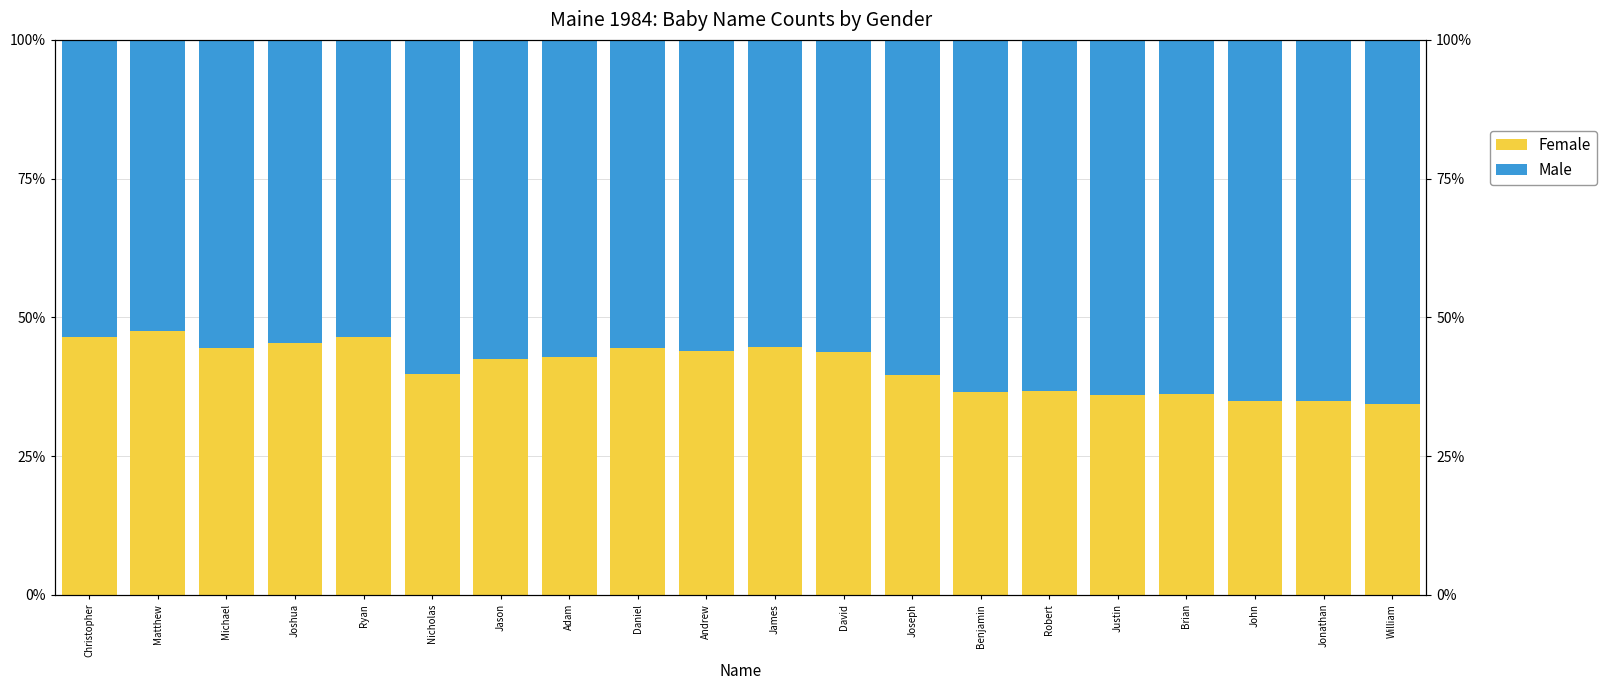

What is the difference between the second highest and second lowest values in the Male series?

0.1